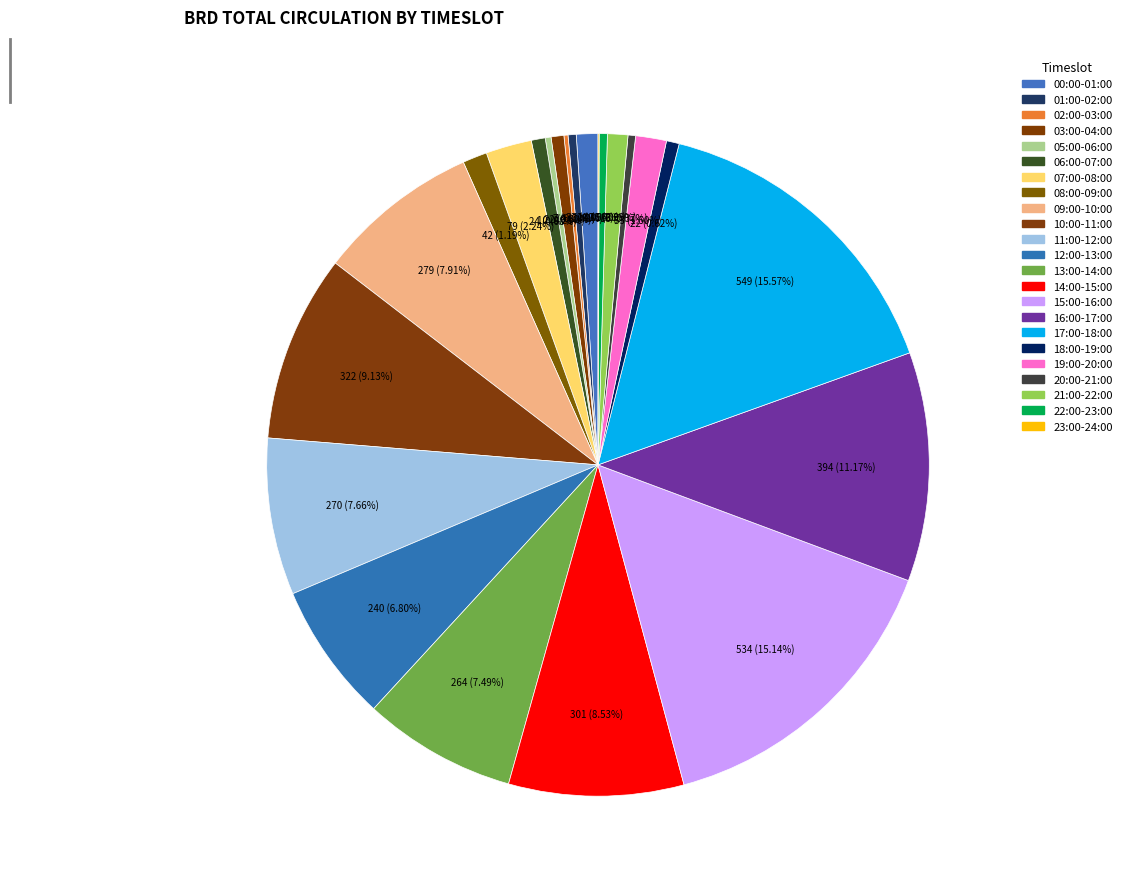

How many slices are in this pie chart?

23